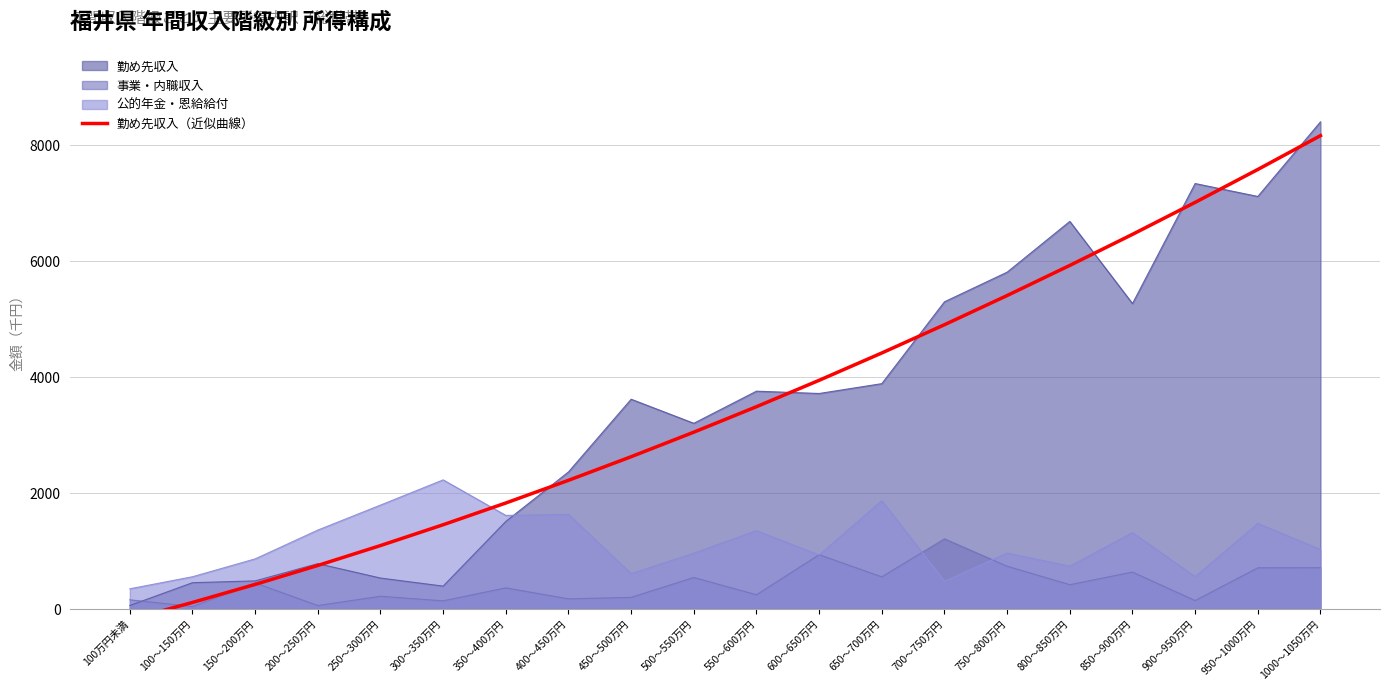

What is the lowest value of the 公的年金・恩給給付 series?

343